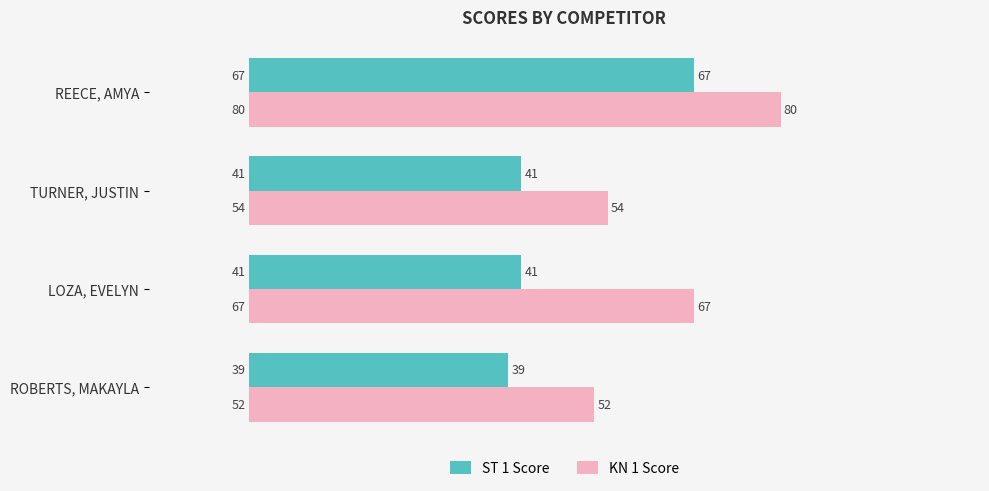

What is the minimum value for KN 1 Score?

52